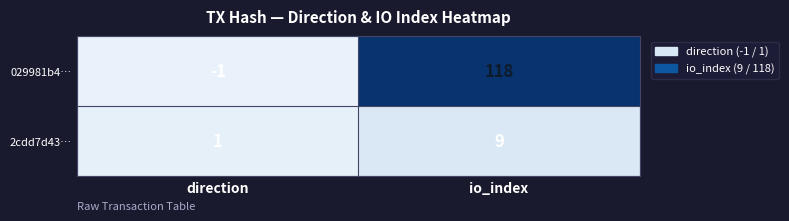

Where is 2cdd7d43… nearest to the value 5?

direction